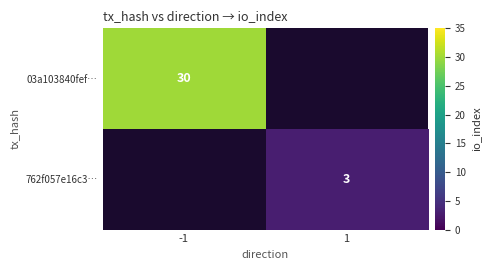

What is the maximum value shown in the chart?

30.0